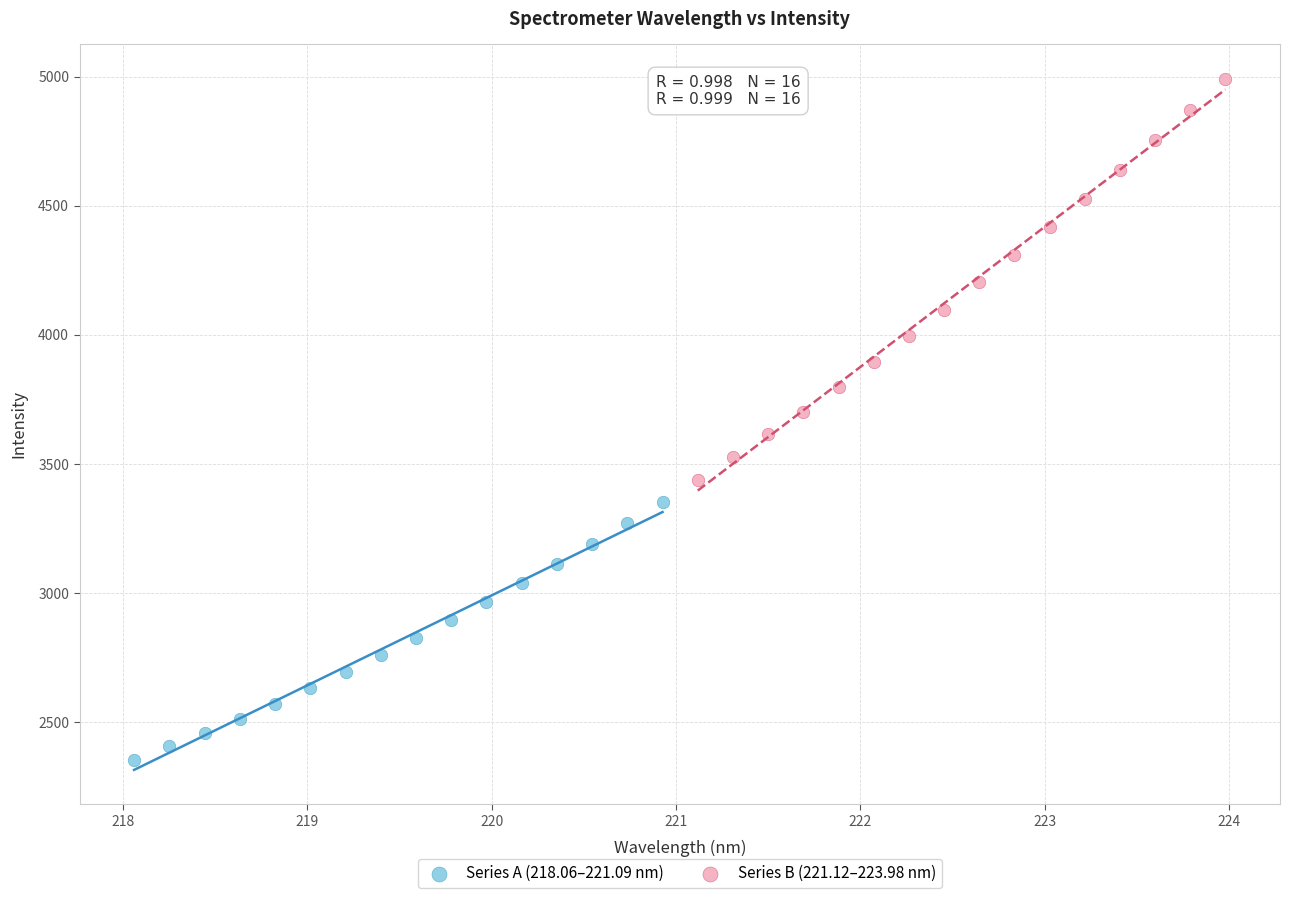

Which series has the widest spread of Y values?

Series B (221.12–223.98 nm)